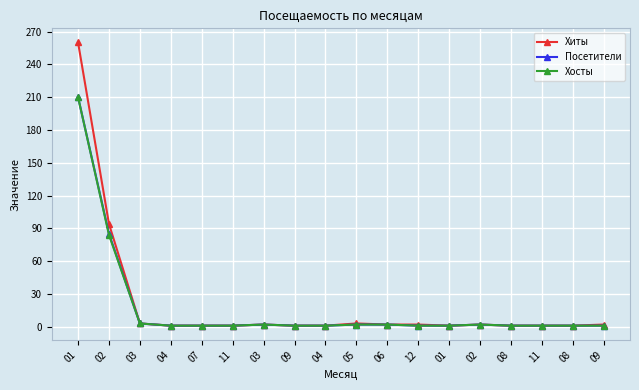

Does the chart have visible grid lines?

Yes